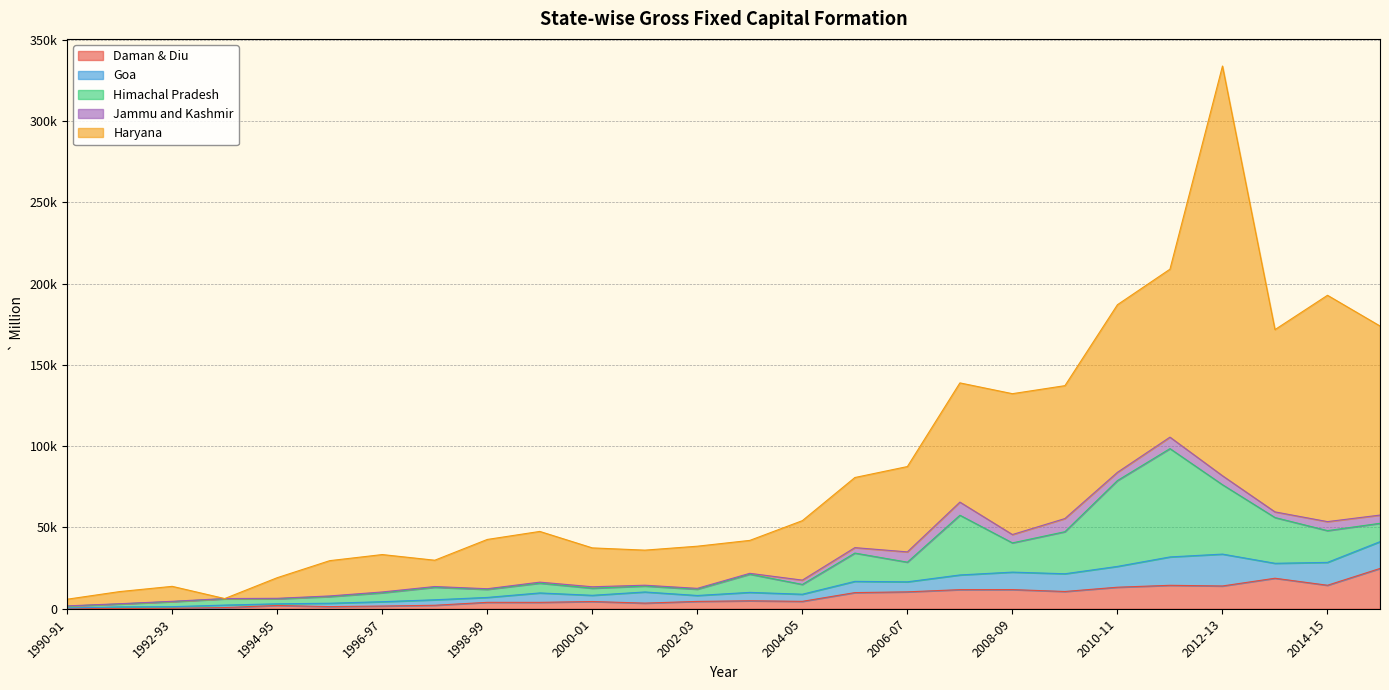

Where is Haryana nearest to the value 126070?

2015-16